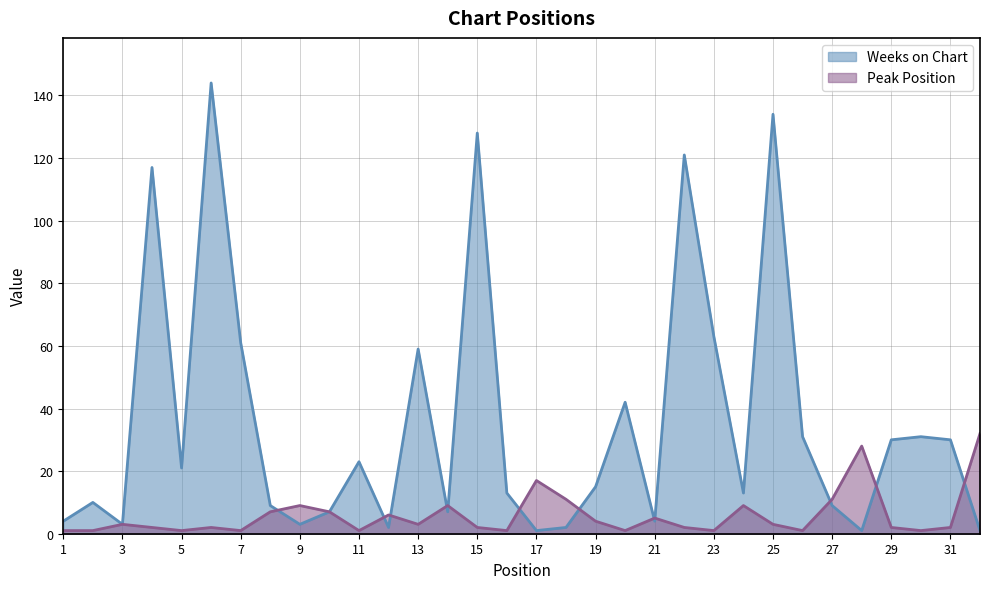

List the series in order of their peak value, highest first.

Weeks on Chart, Peak Position